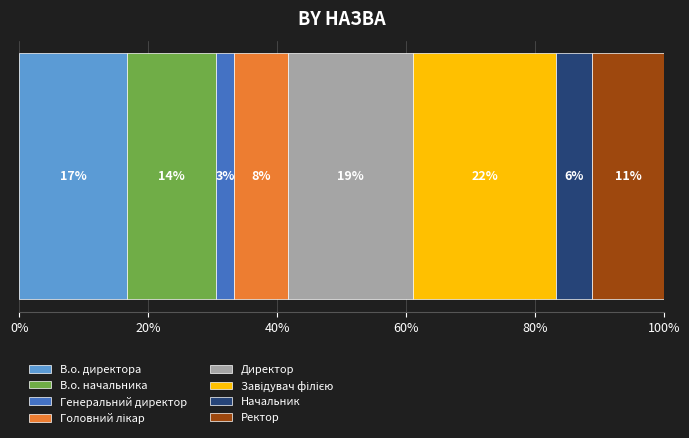

What is the label of the 7th bar from the right?

В.о. начальника